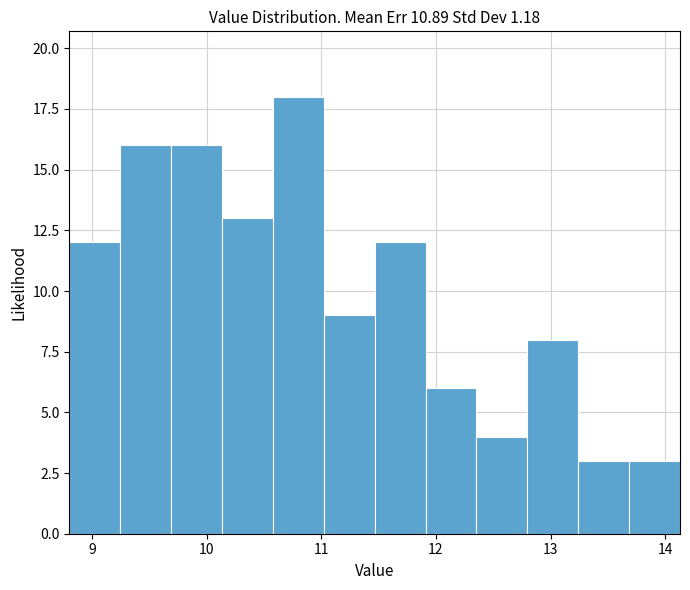

What is the height of the bar covering 11.9 to 12.4 on the x-axis? Neither the bar edges nor the heights are printed on the chart, so give them approximately, as read against the axes.

6